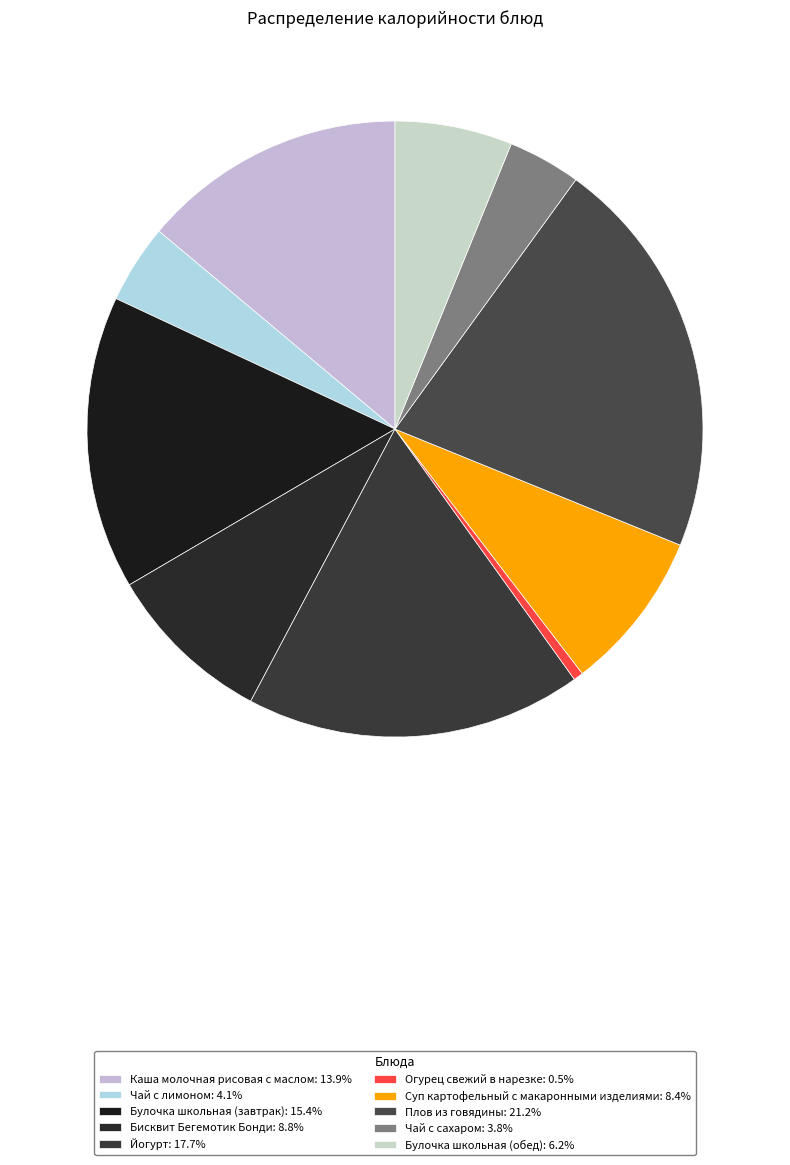

Which category has the biggest portion of the pie?

Плов из говядины